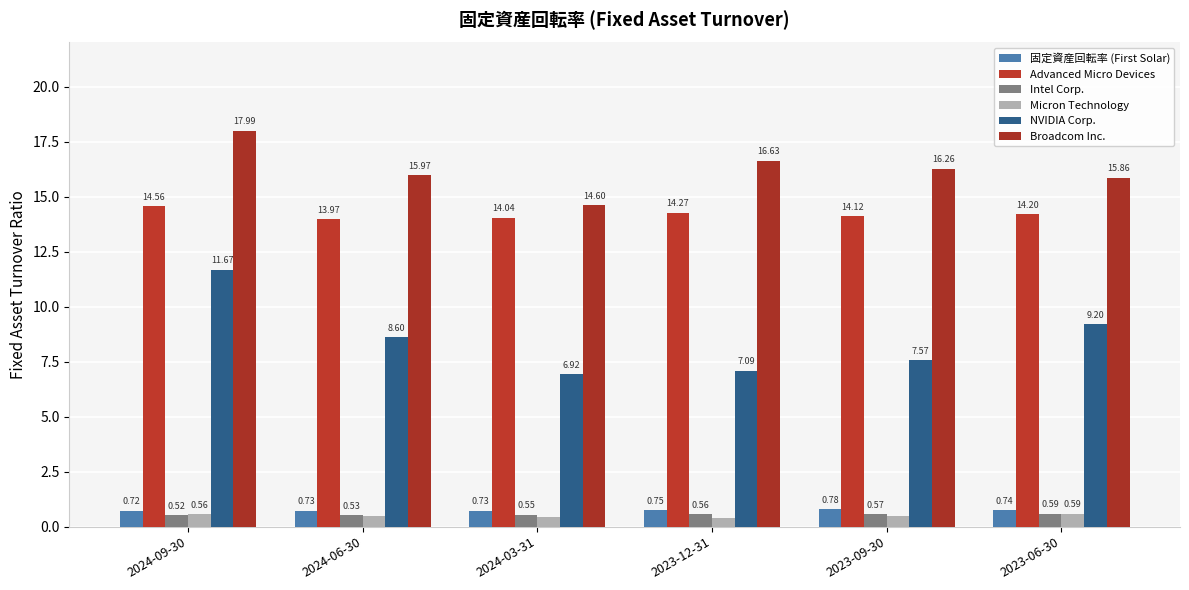

Reading left to right, transcribe all the data shown in this chart.

固定資産回転率 (First Solar): 2024-09-30=0.7	2024-06-30=0.7	2024-03-31=0.7	2023-12-31=0.8	2023-09-30=0.8	2023-06-30=0.7
Advanced Micro Devices: 2024-09-30=14.6	2024-06-30=14.0	2024-03-31=14.0	2023-12-31=14.3	2023-09-30=14.1	2023-06-30=14.2
Intel Corp.: 2024-09-30=0.5	2024-06-30=0.5	2024-03-31=0.6	2023-12-31=0.6	2023-09-30=0.6	2023-06-30=0.6
Micron Technology: 2024-09-30=0.6	2024-06-30=0.5	2024-03-31=0.4	2023-12-31=0.4	2023-09-30=0.5	2023-06-30=0.6
NVIDIA Corp.: 2024-09-30=11.7	2024-06-30=8.6	2024-03-31=6.9	2023-12-31=7.1	2023-09-30=7.6	2023-06-30=9.2
Broadcom Inc.: 2024-09-30=18.0	2024-06-30=16.0	2024-03-31=14.6	2023-12-31=16.6	2023-09-30=16.3	2023-06-30=15.9